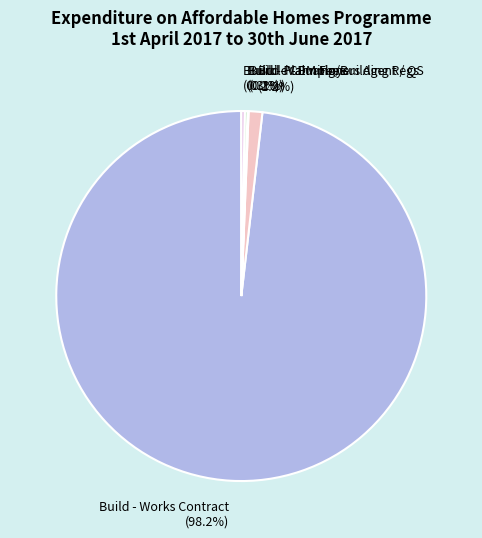

Is there any slice that represents more than half of the pie?

Yes